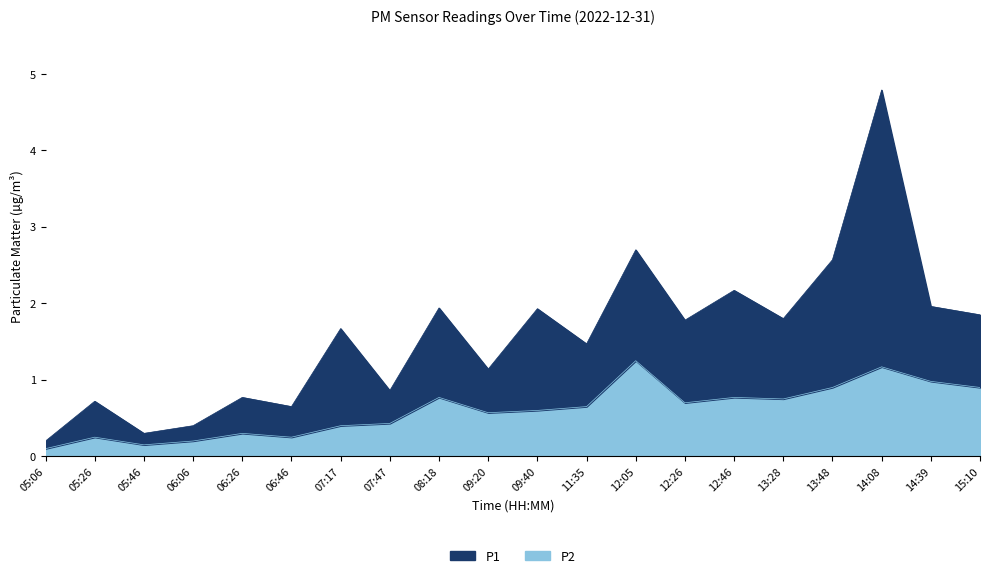

The value at 06:06 is 0.3. True or false?

False